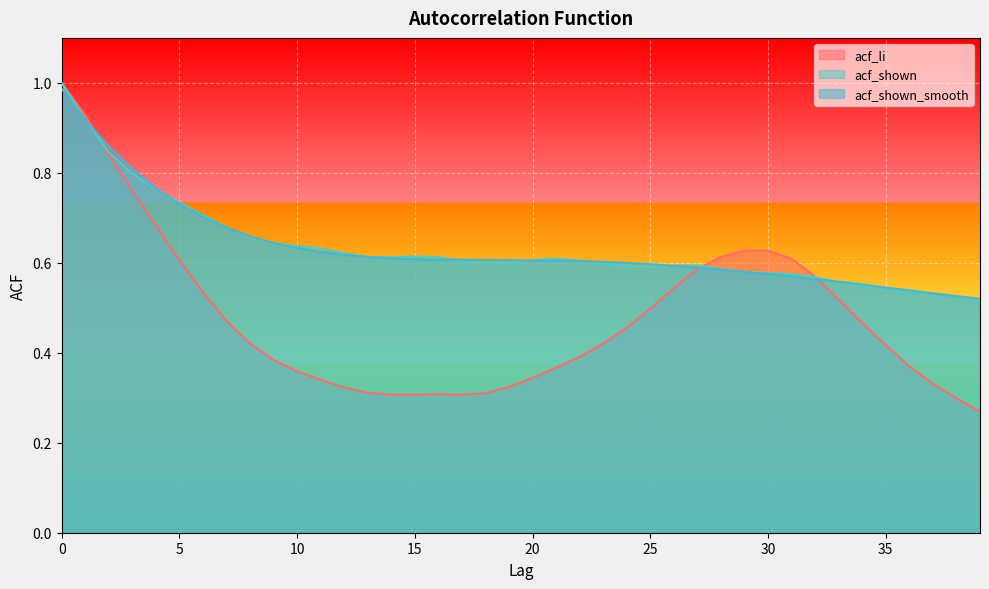

How many times do acf_li and acf_shown_smooth cross each other?

3